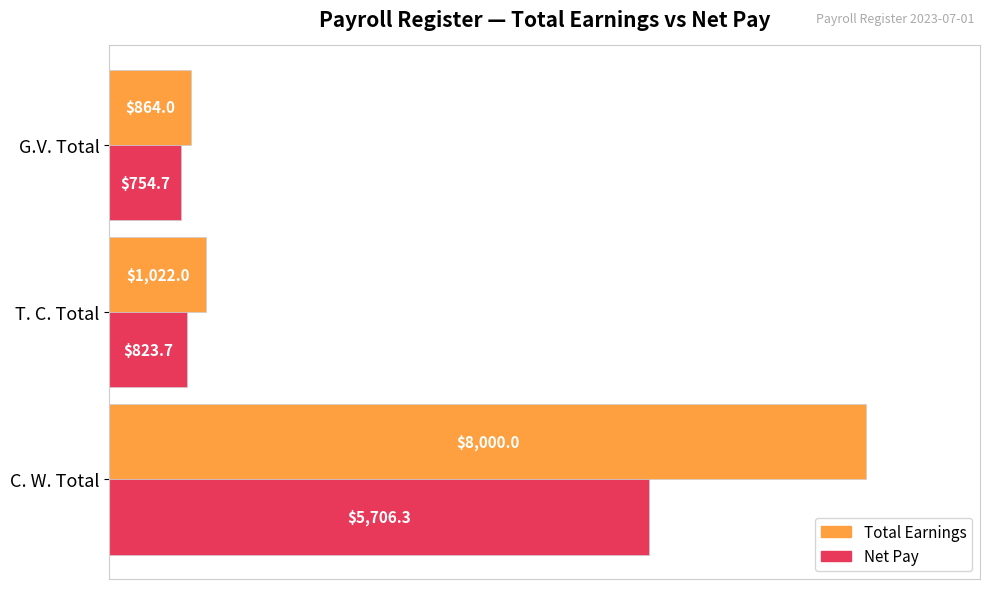

List the labels in order of Total Earnings value, largest first.

C. W. Total, T. C. Total, G.V. Total